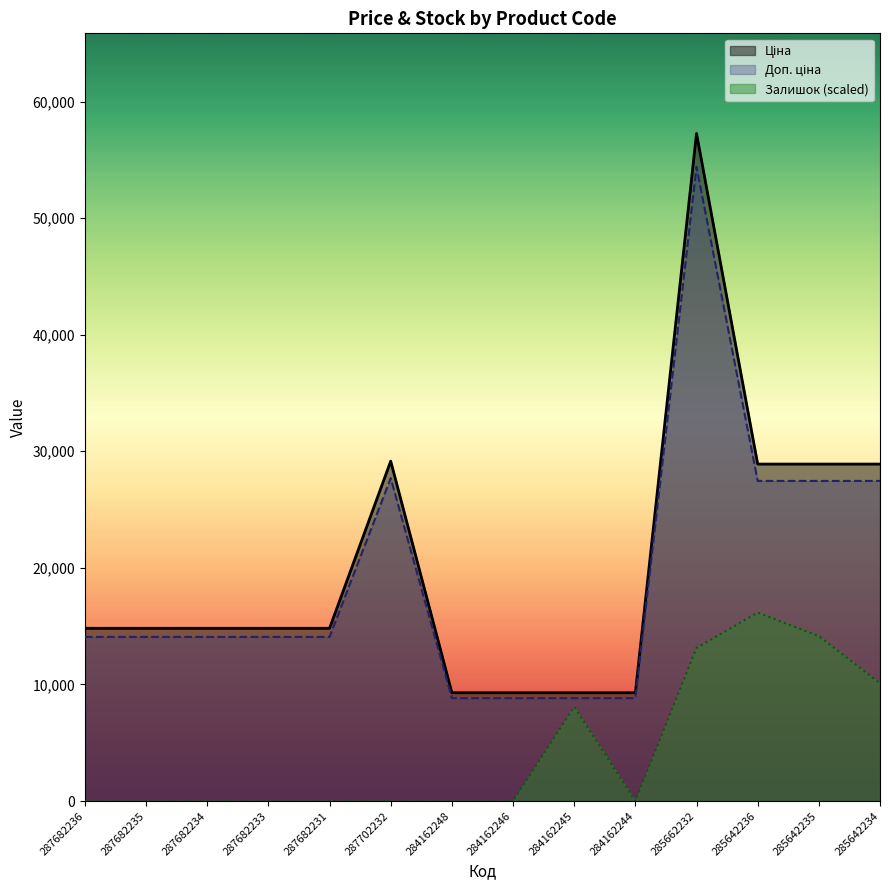

At which category is the sum across all series the highest?

285662232